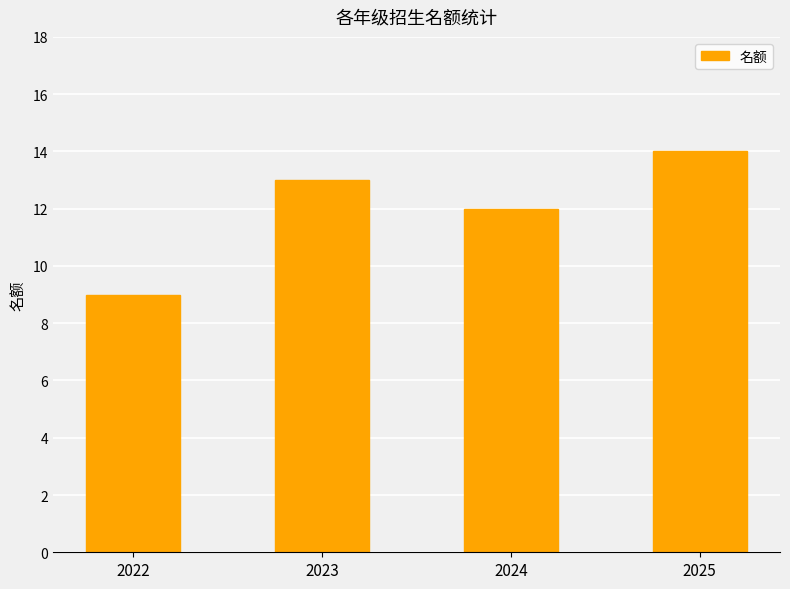

What is the minimum value shown in the chart?

9